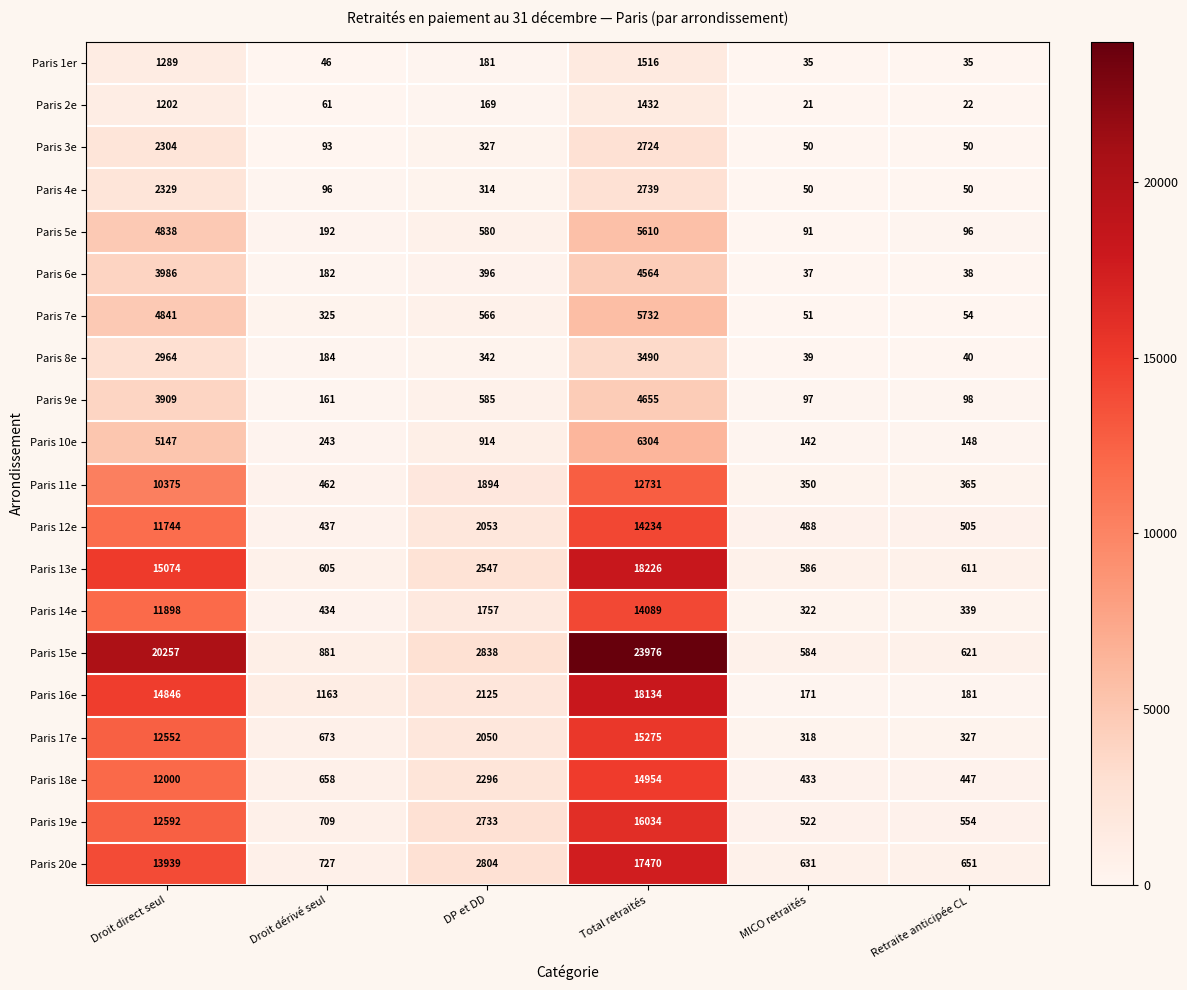

What value does the Paris 17e series have at Total retraités, to the nearest 10?

15280